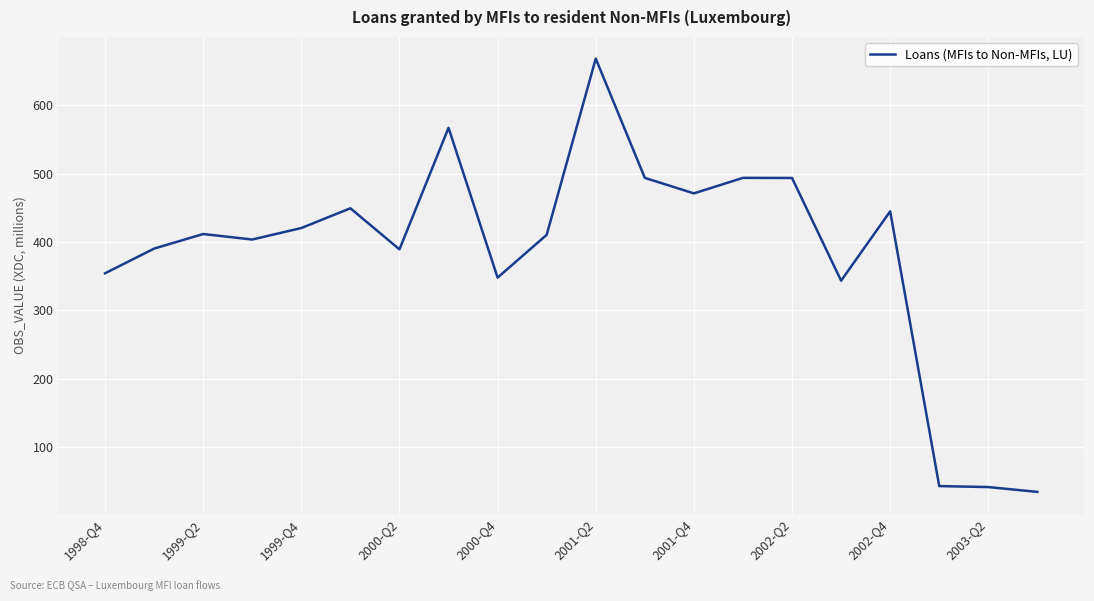

Is this an area chart (filled region under the line)?

No